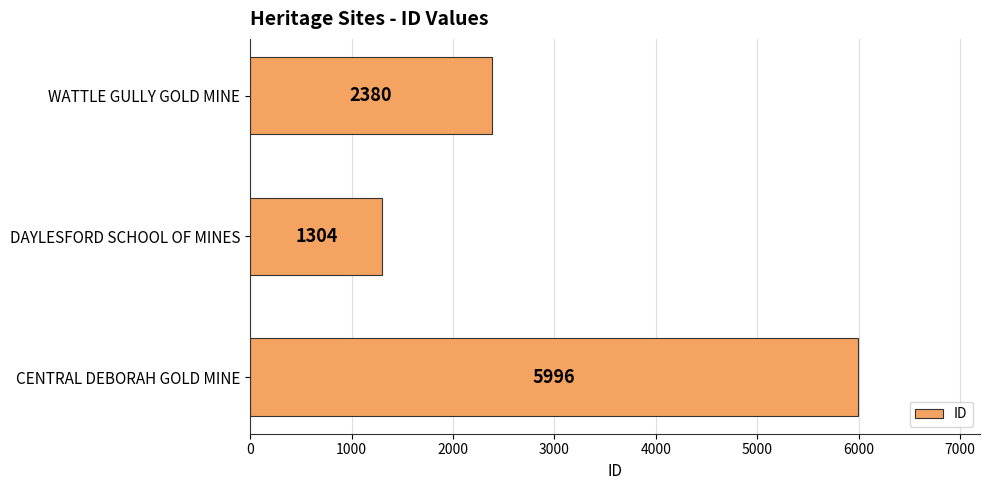

Is it true that the value at CENTRAL DEBORAH GOLD MINE is 9531?

False